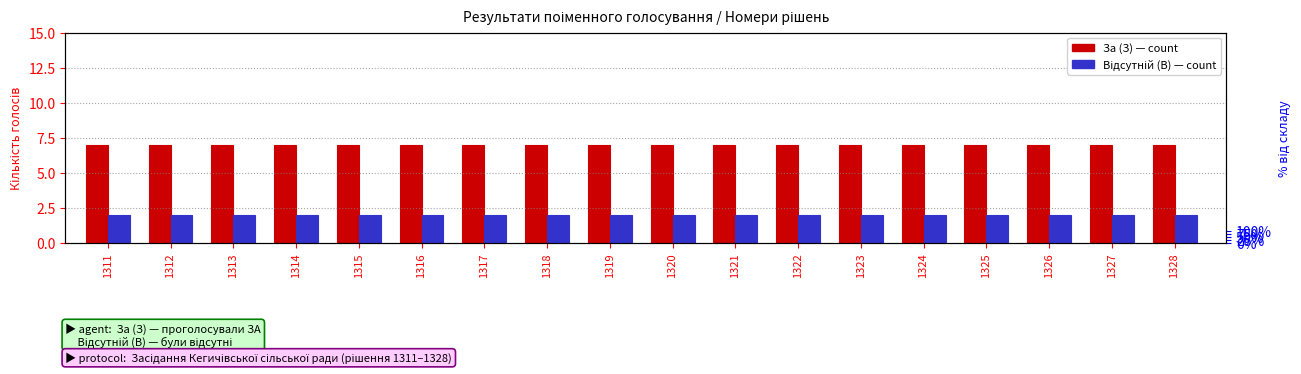

What is the spread (max minus min) of values at 1318?

5